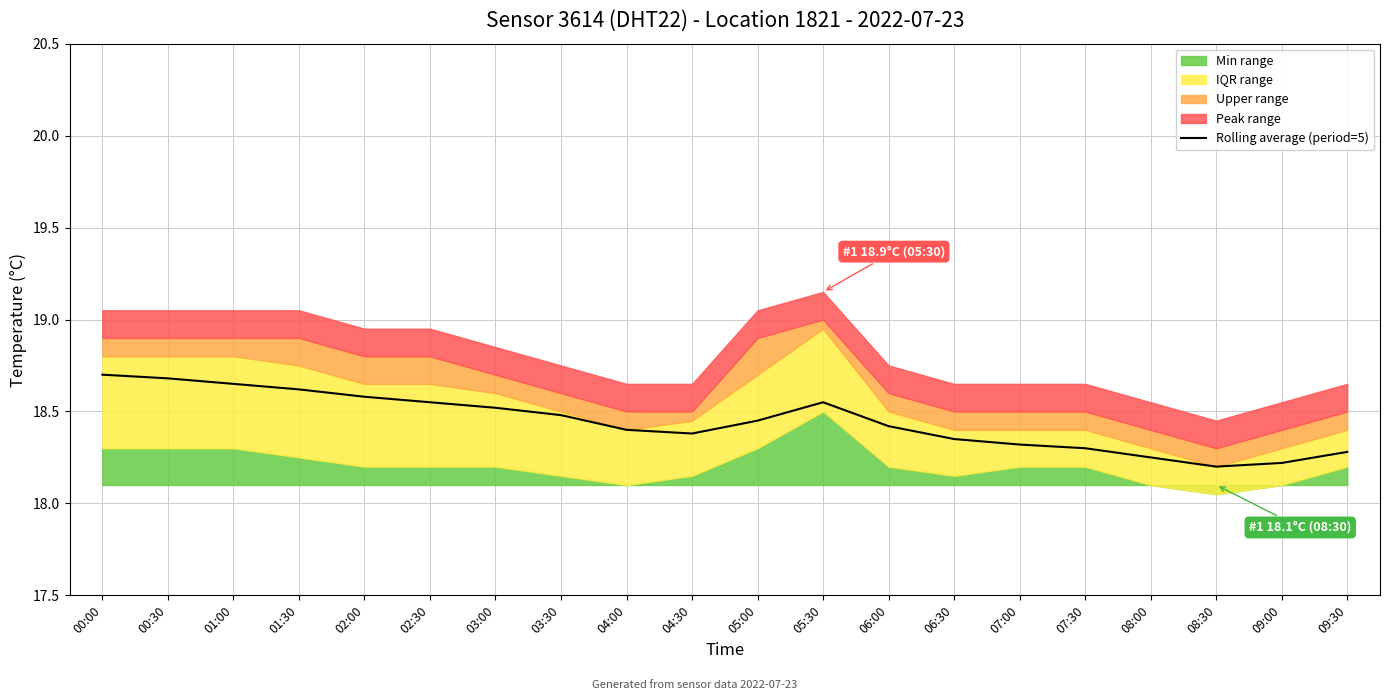

What is the change in value from 08:30 to 09:30?

+0.1